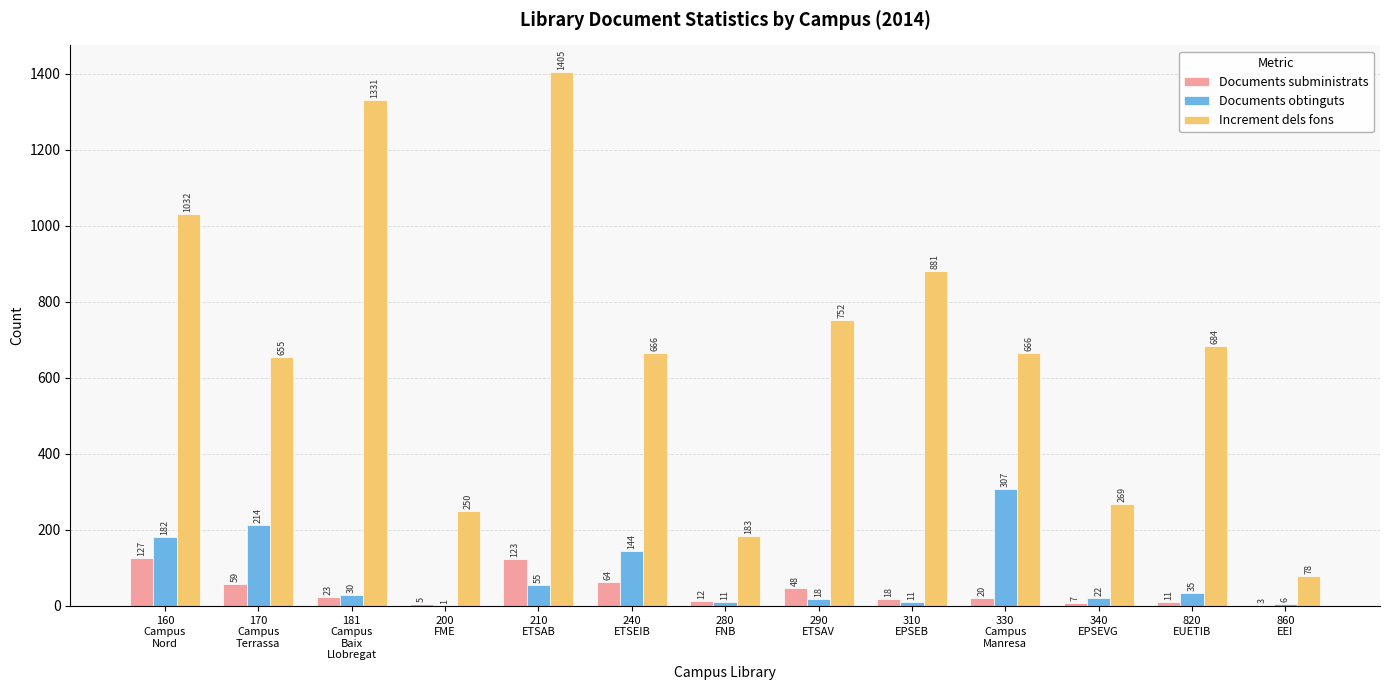

What is the maximum value for Increment dels fons?

1405